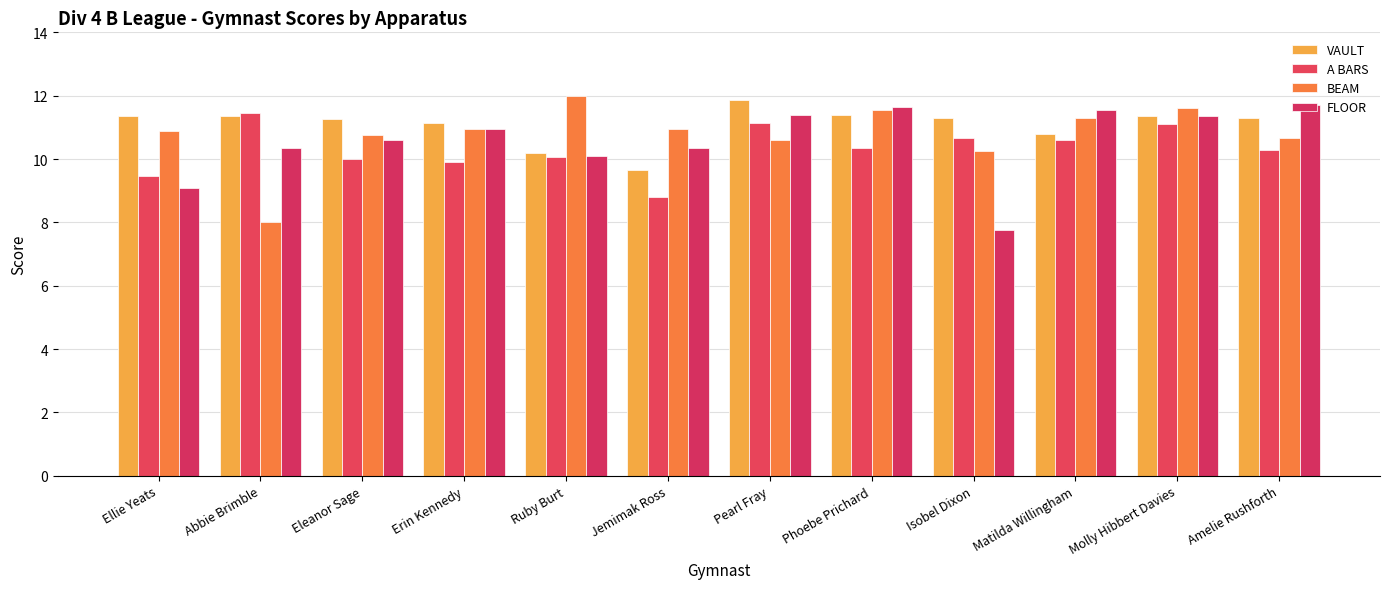

Between Eleanor Sage and Abbie Brimble, which is larger?

Abbie Brimble